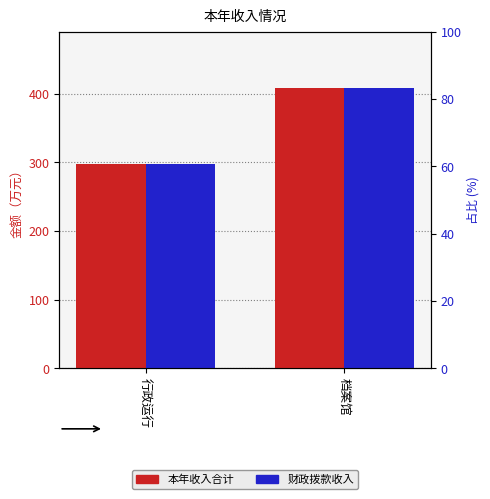

What position from the left is 档案馆?

2